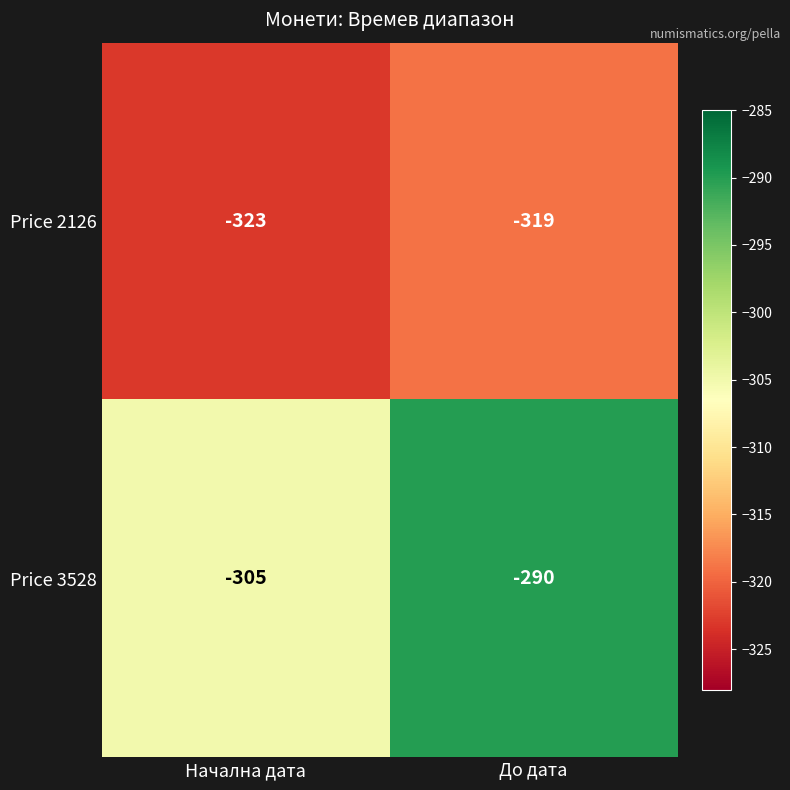

List the series in order of their peak value, highest first.

Price 3528, Price 2126